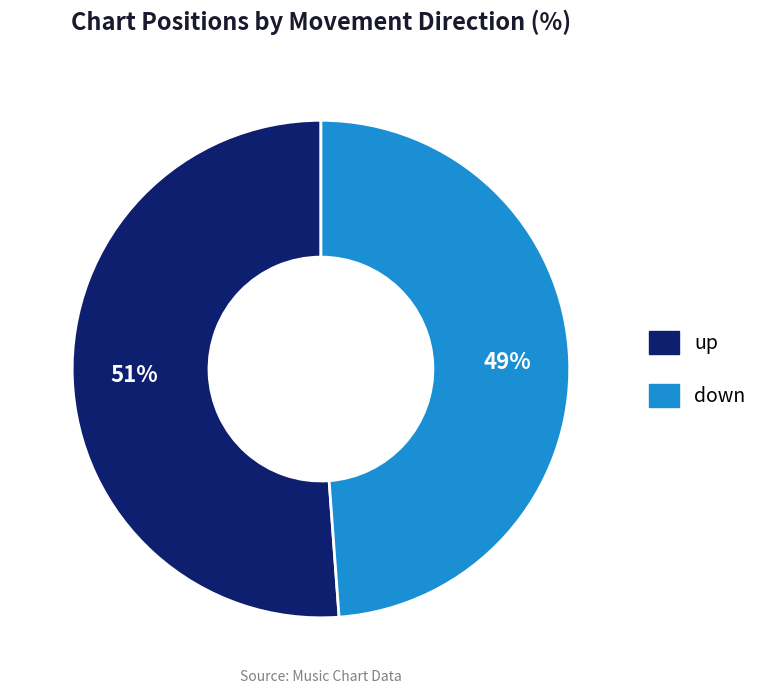

Rank the categories by value from lowest to highest.

down, up